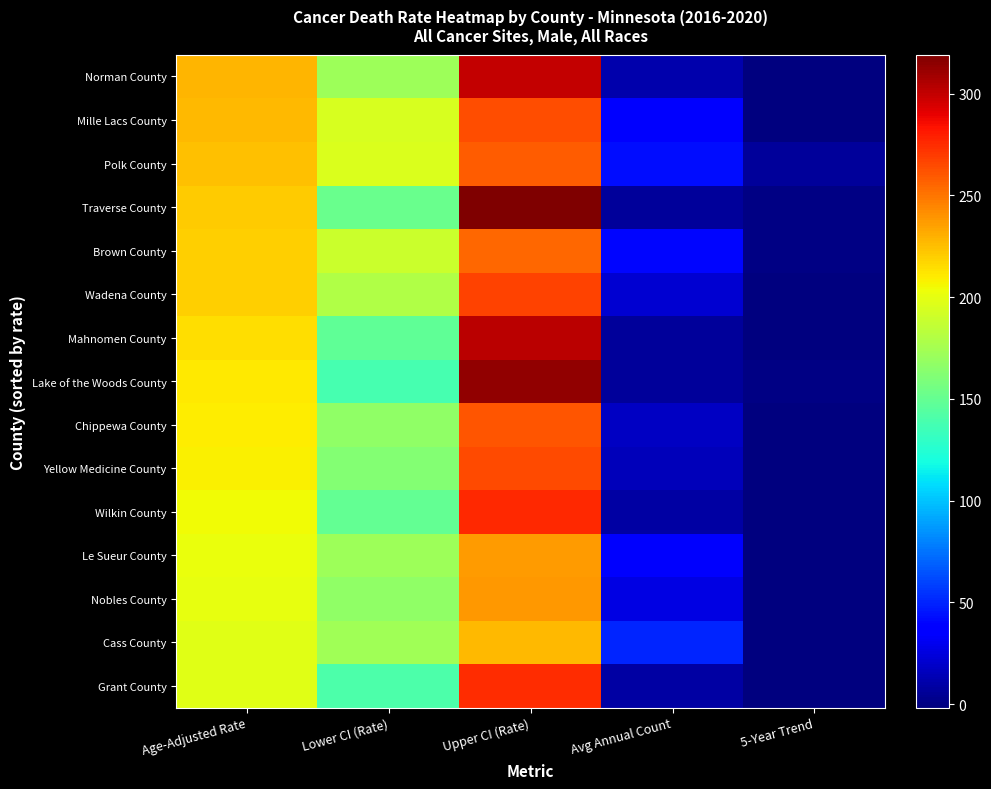

At how many categories does at least one series exceed 238?

1